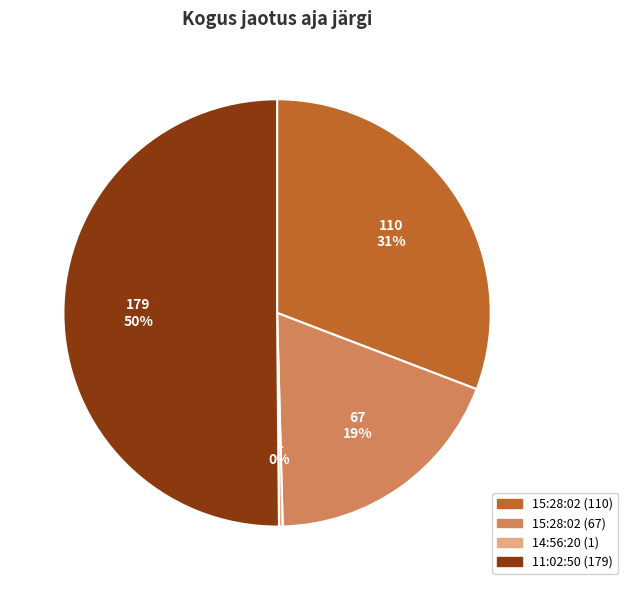

To the nearest percent, what is the combined percentage of 15:28:02 (67) and 11:02:50?

69%